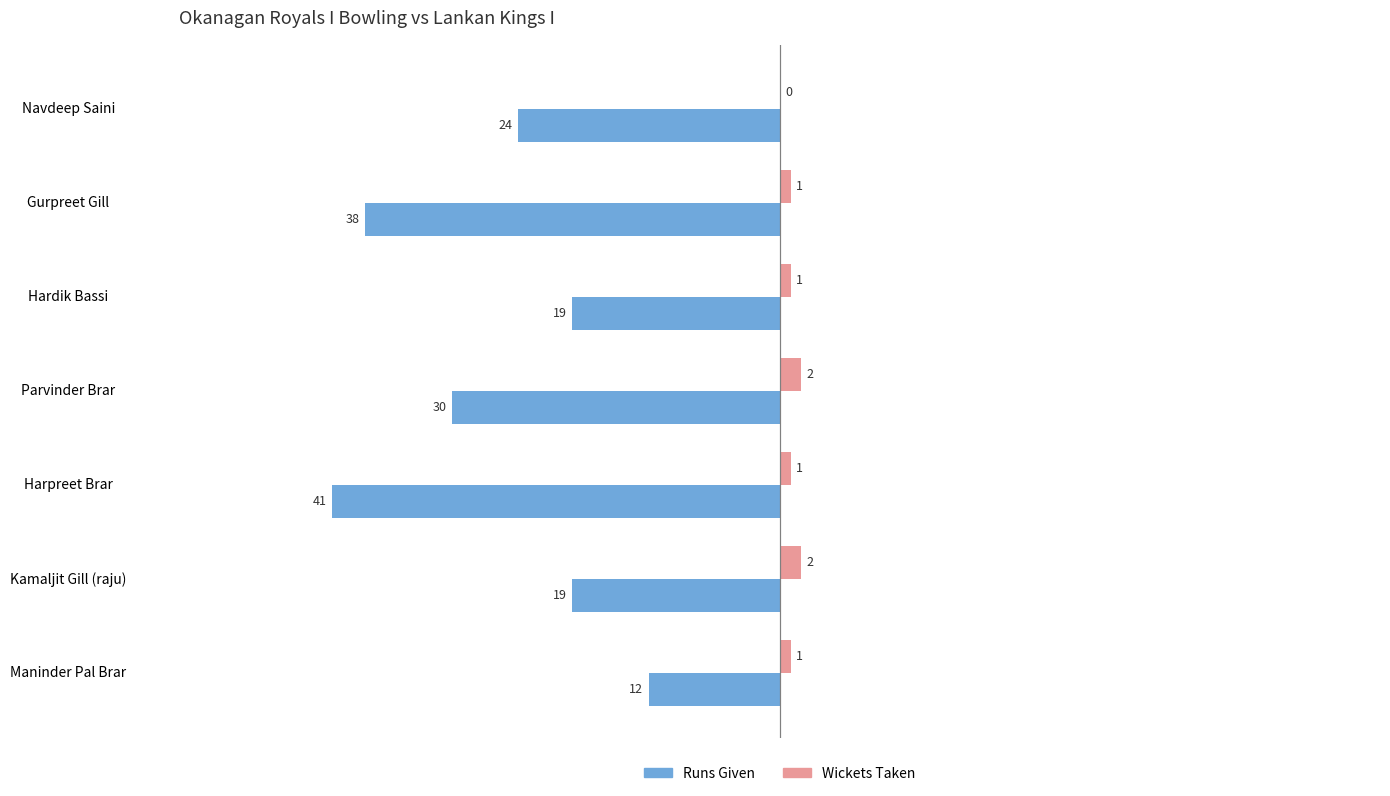

What are all the series names shown in the legend?

Runs Given, Wickets Taken